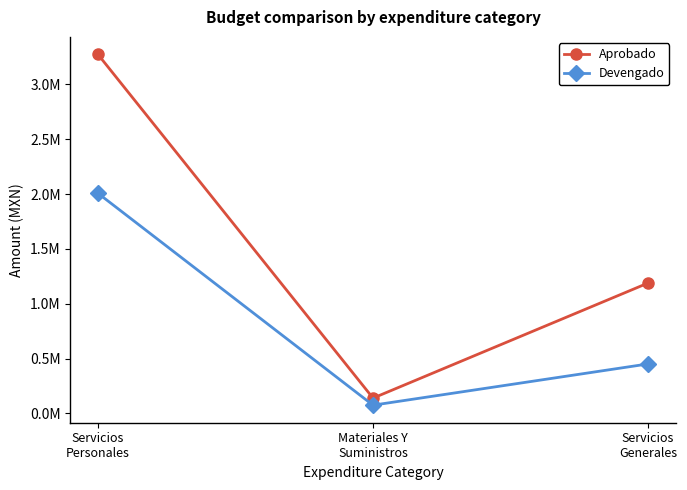

What are all the series names shown in the legend?

Aprobado, Devengado